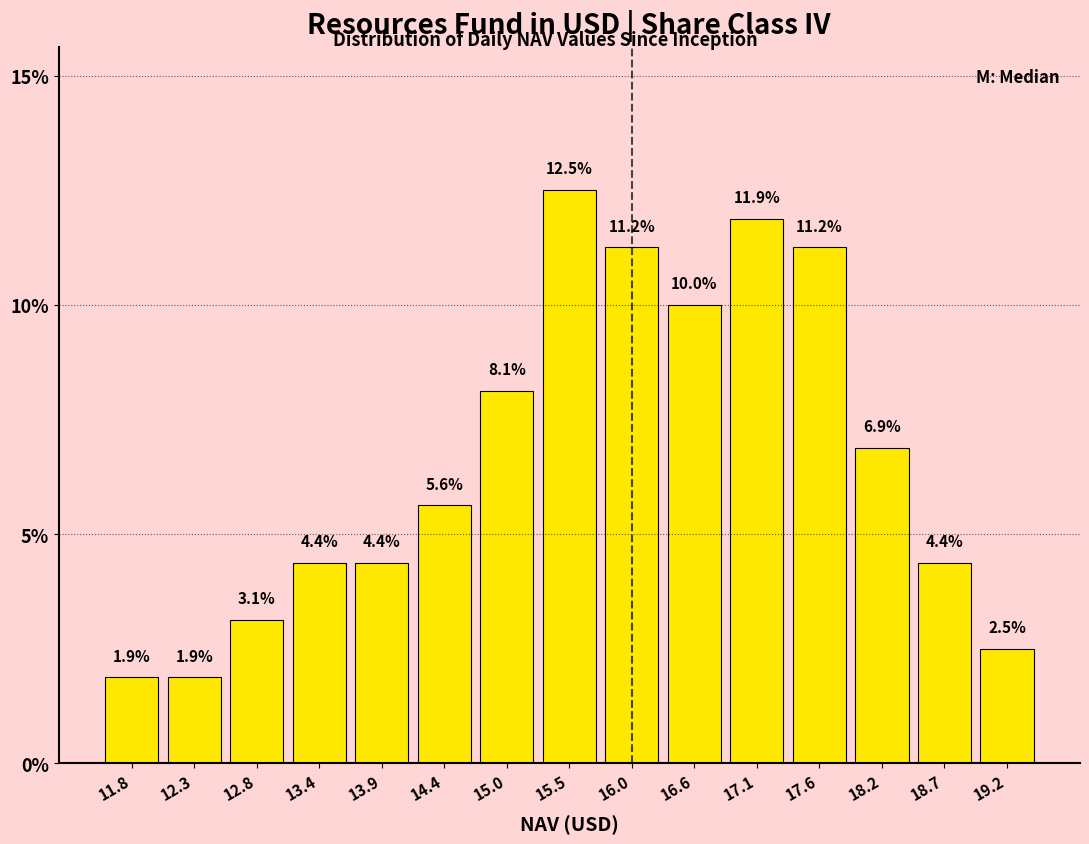

How tall is the bar that spans 19.0 to 19.5 on the x-axis? The bar edges are not printed on the chart, so give them approximately, as read against the axis.

2.5